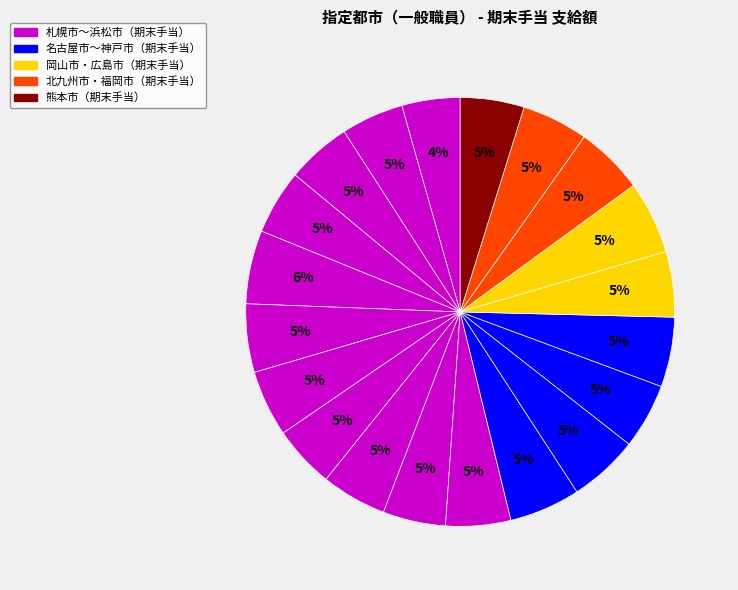

To the nearest percent, what is the average slice percentage?

5%